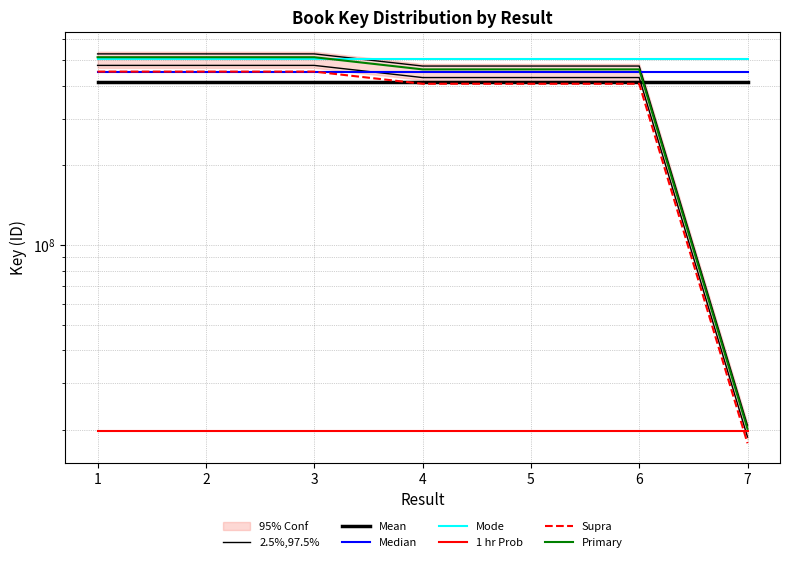

Which label corresponds to the largest value in the chart?

1